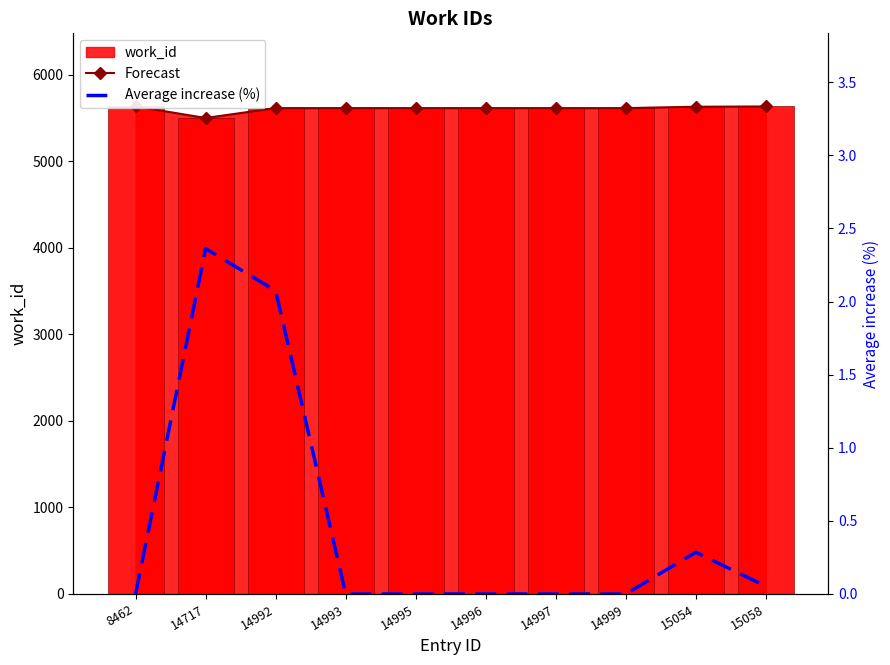

Where is Forecast nearest to the value 5564?

14992